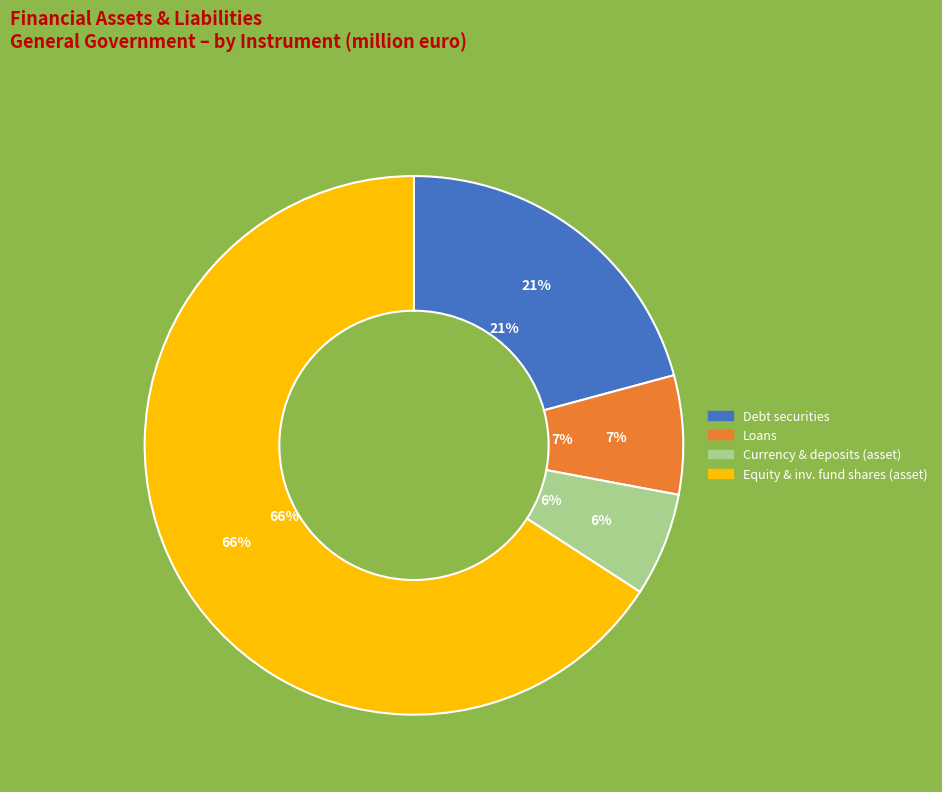

Does any single category account for the majority?

Yes